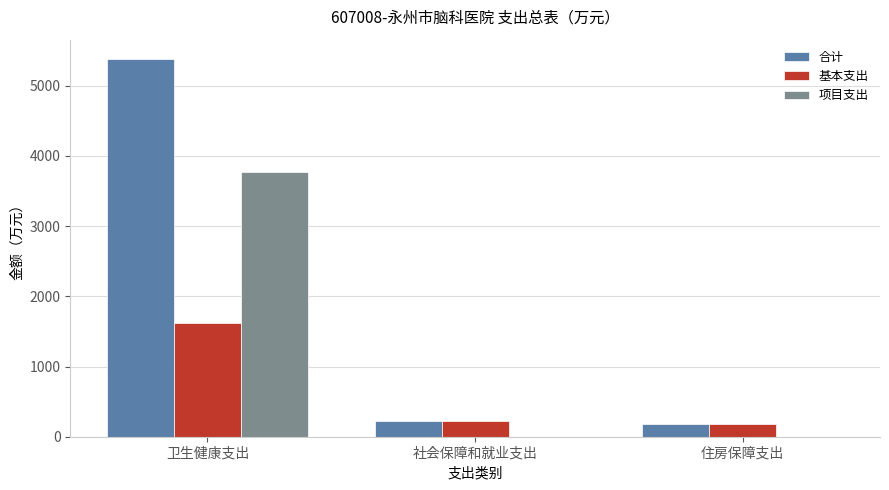

At which category does the chart reach its peak across all series?

卫生健康支出